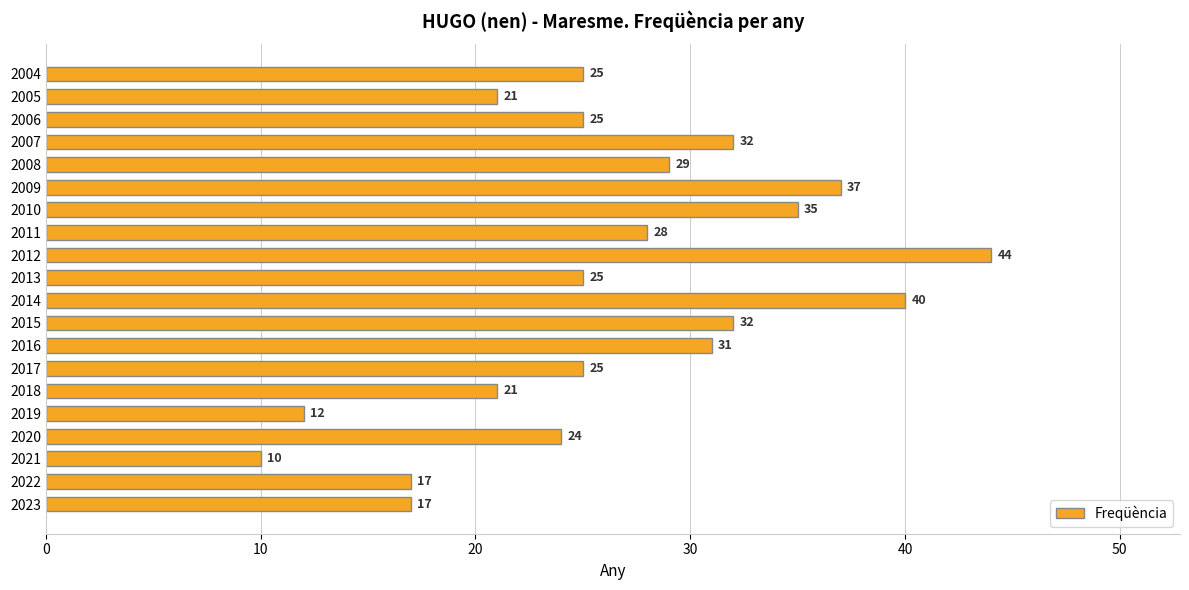

Is it true that the value at 2005 is 21?

True